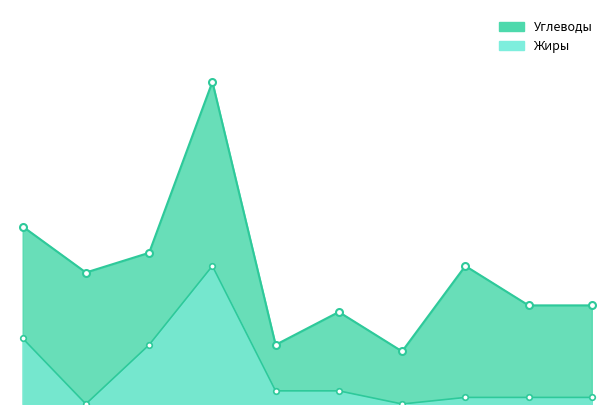

List the series in order of their peak value, highest first.

Углеводы, Жиры